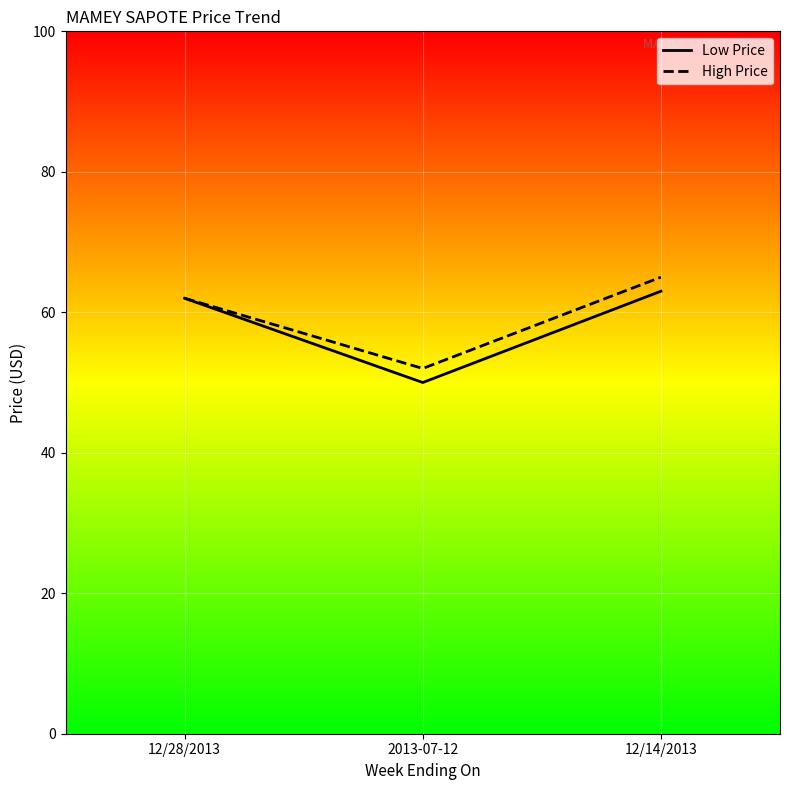

Reading right to left, extract all data points from this chart.

Low Price: 63	50	62
High Price: 65	52	62